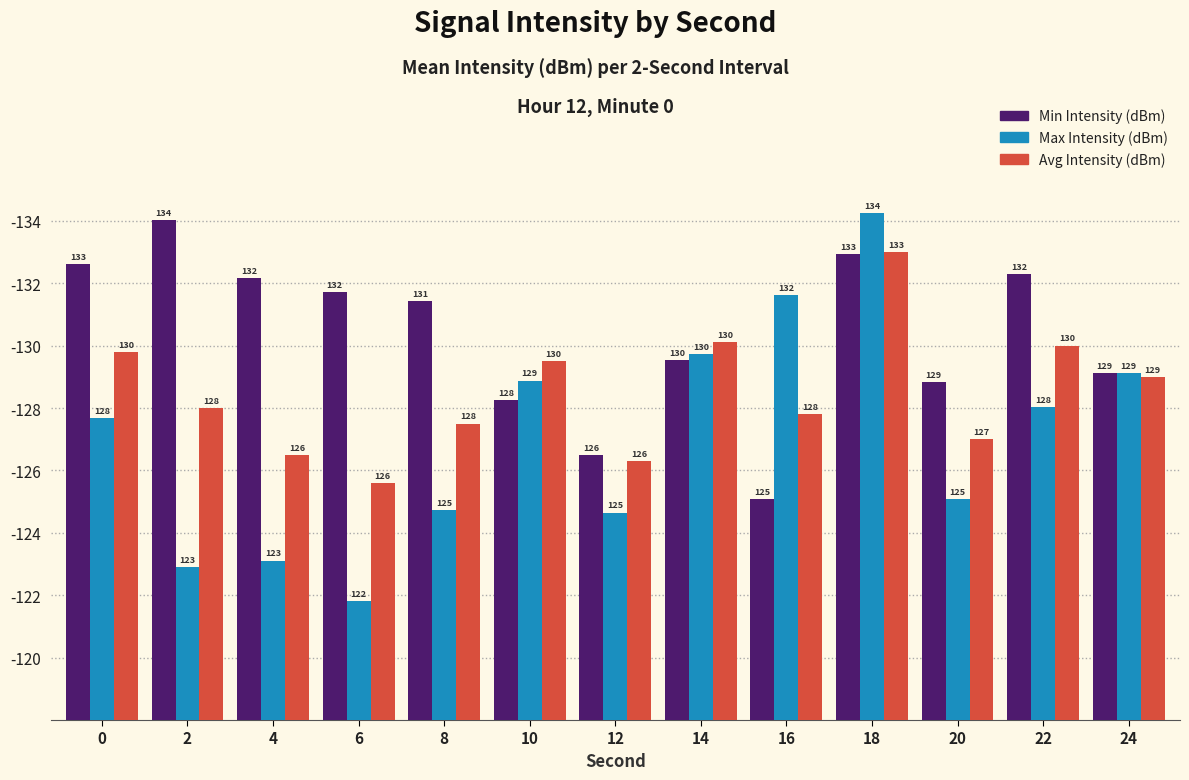

Are the bars grouped side by side (vs. stacked)?

Yes